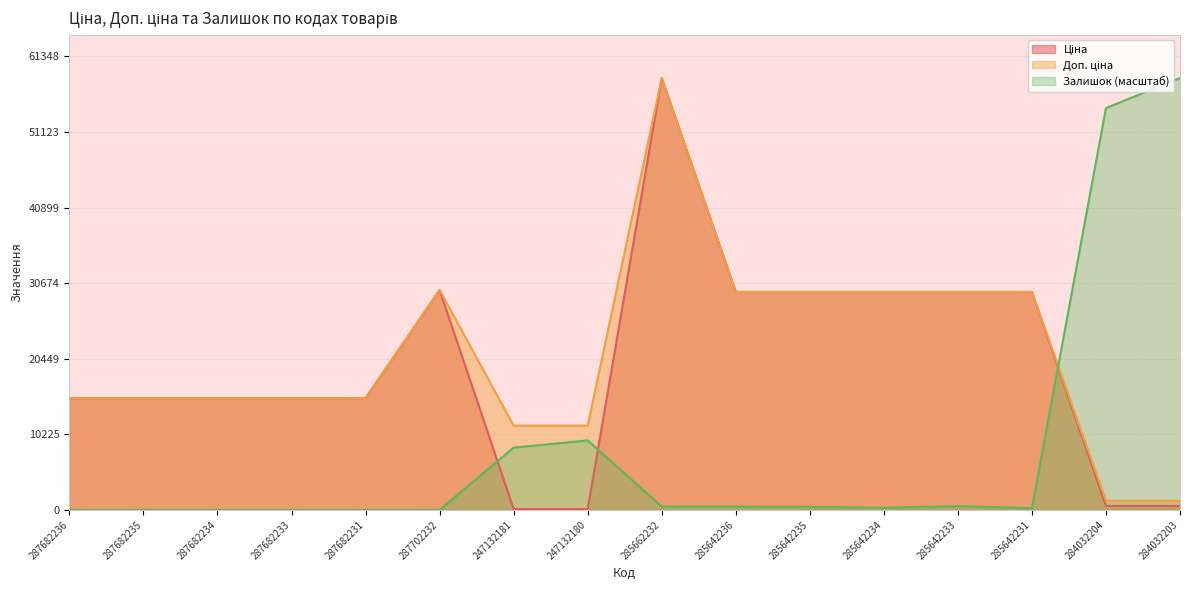

Reading left to right, what are all the values shown in this chart?

Ціна: 15120.0	15120.0	15120.0	15120.0	15120.0	29747.2	114.1	114.1	58426.5	29491.5	29491.5	29491.5	29491.5	29491.5	539.0	539.0
Доп. ціна: 15120.0	15120.0	15120.0	15120.0	15120.0	29747.2	11410.0	11410.0	58426.5	29491.5	29491.5	29491.5	29491.5	29491.5	1235.4	1235.4
Залишок: 0.0	0.0	0.0	0.0	0.0	0.0	8430.0	9402.7	453.9	453.9	421.5	291.8	518.8	227.0	54373.6	58426.5